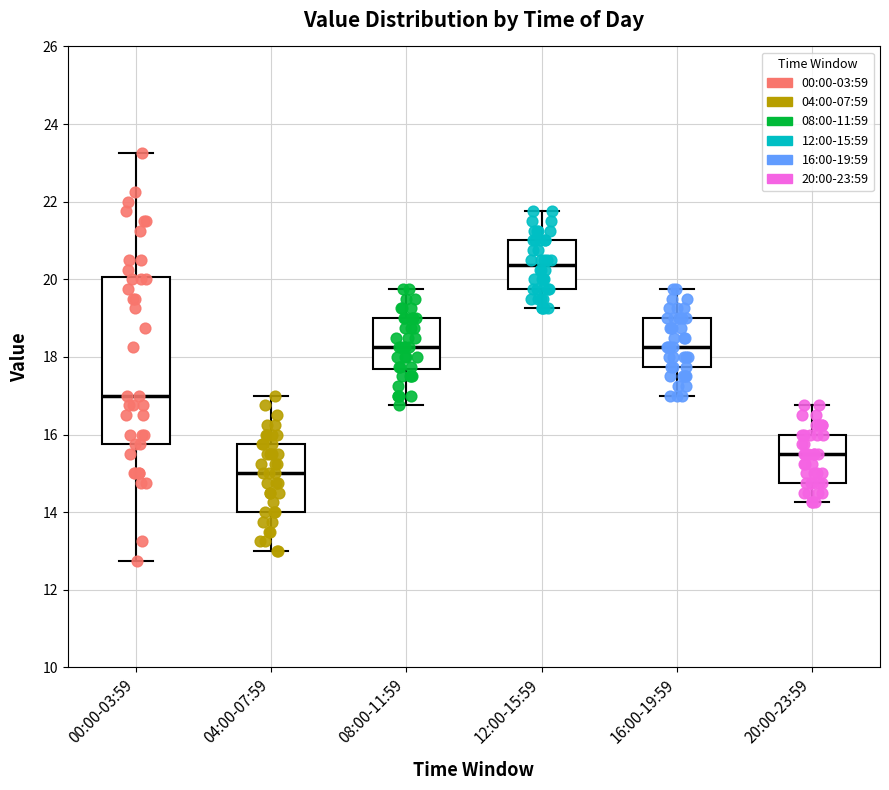

Where does the median line of the box for 12:00-15:59 sit on the y-axis? The values are not printed on the chart, so give them approximately, as read against the axis.

20.4